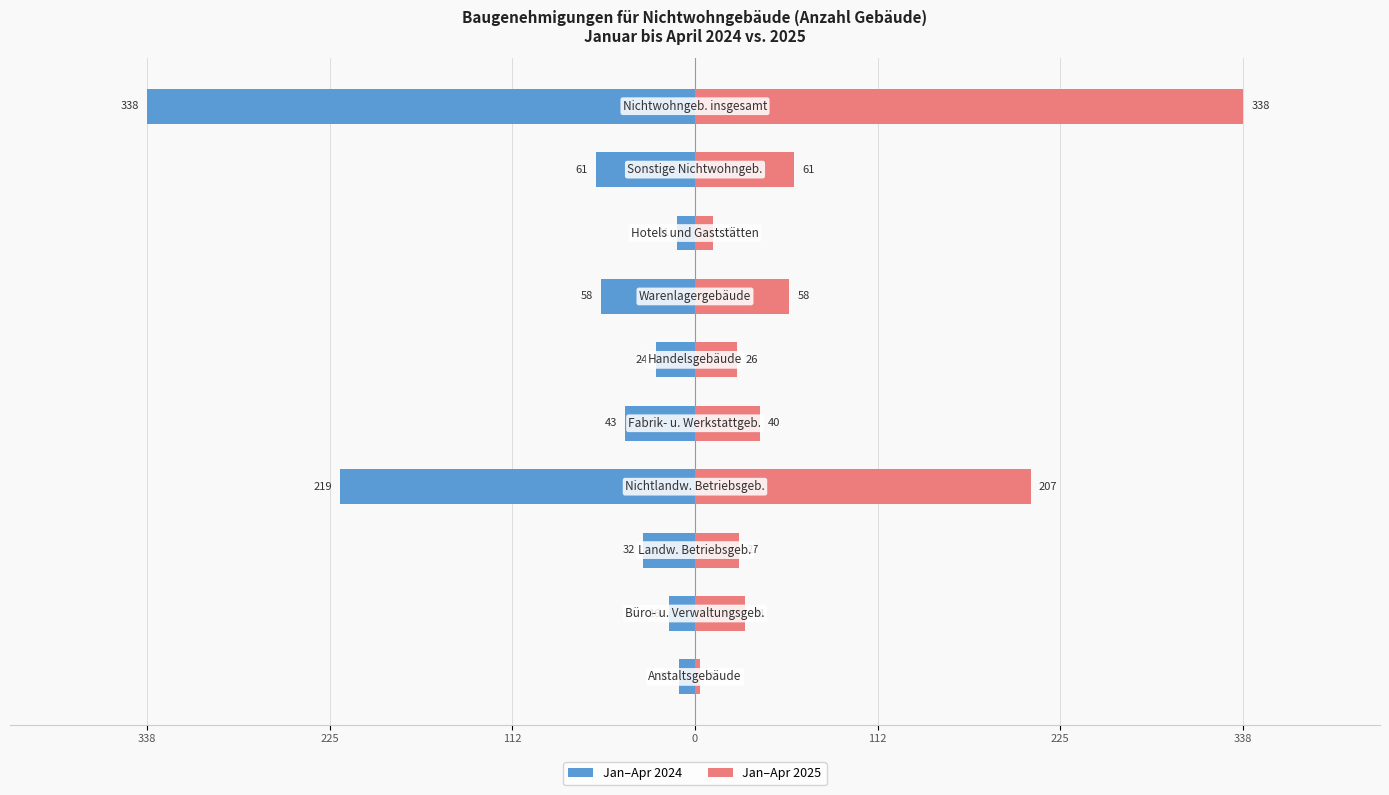

What is the value of the Jan–Apr 2024 bar at the 4th from the left?

-219